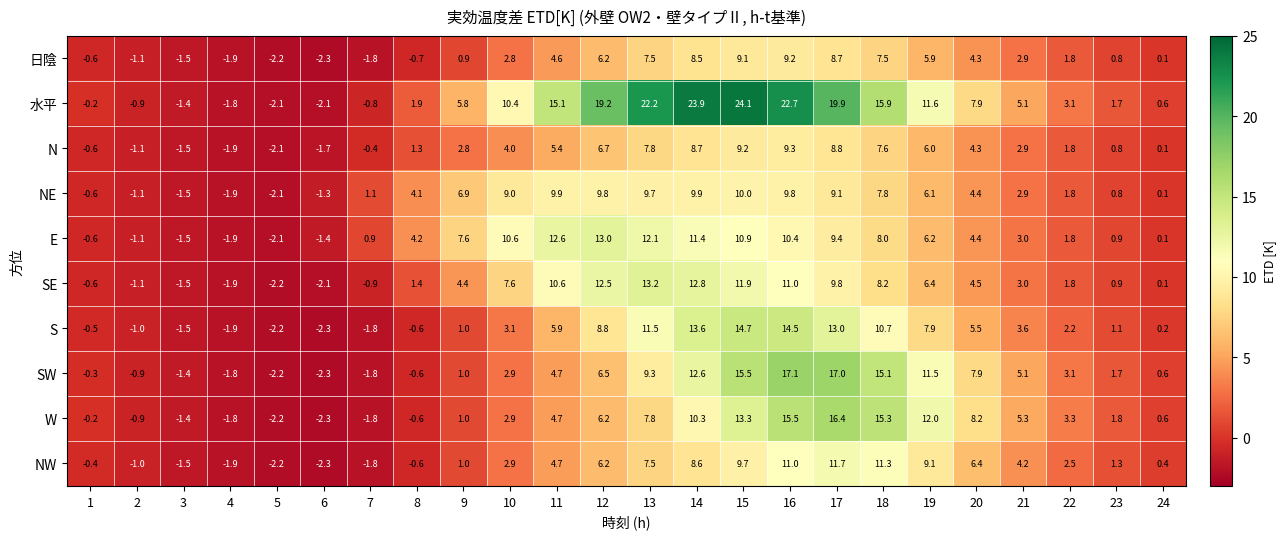

At which label is 水平 closest to 11?

10